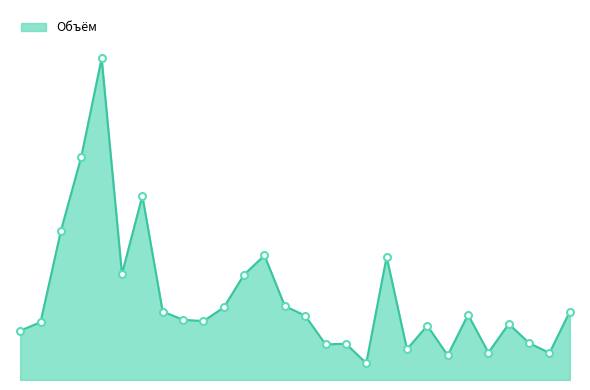

Is this an area chart (filled region under the line)?

Yes